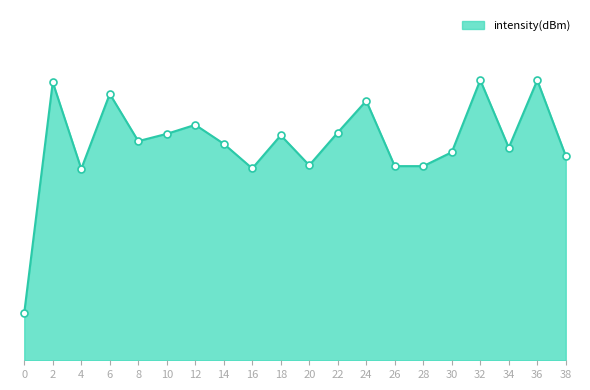

Does the chart have visible grid lines?

No